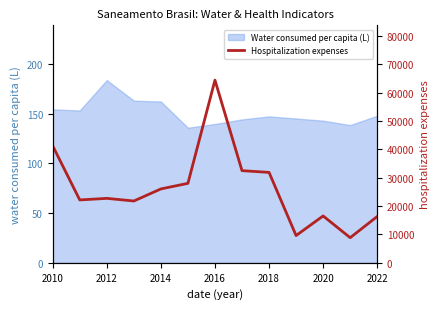

What is the sum of all values?

342409.4